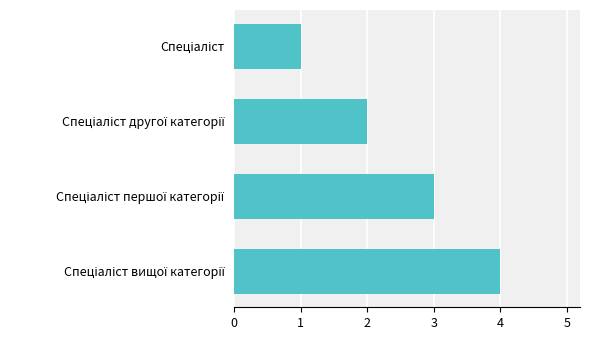

What is the greatest value displayed?

4